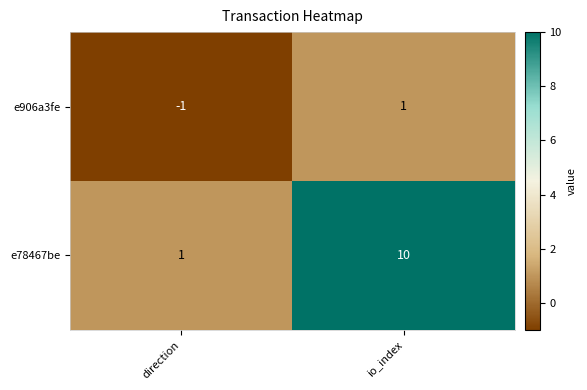

At which category is the sum across all series the highest?

io_index